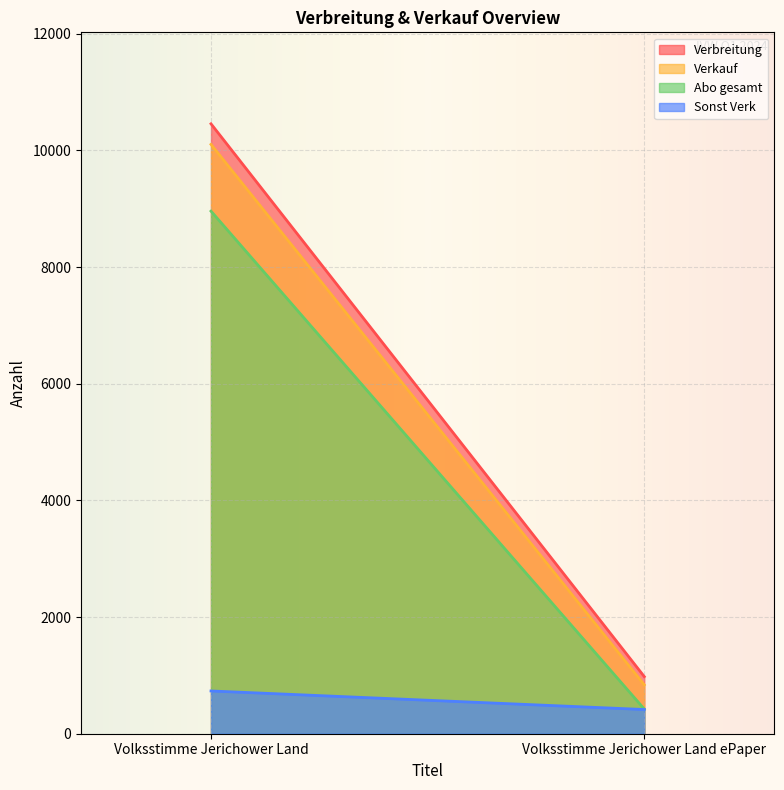

Count the Verbreitung values in the range 979 to 10455.

2